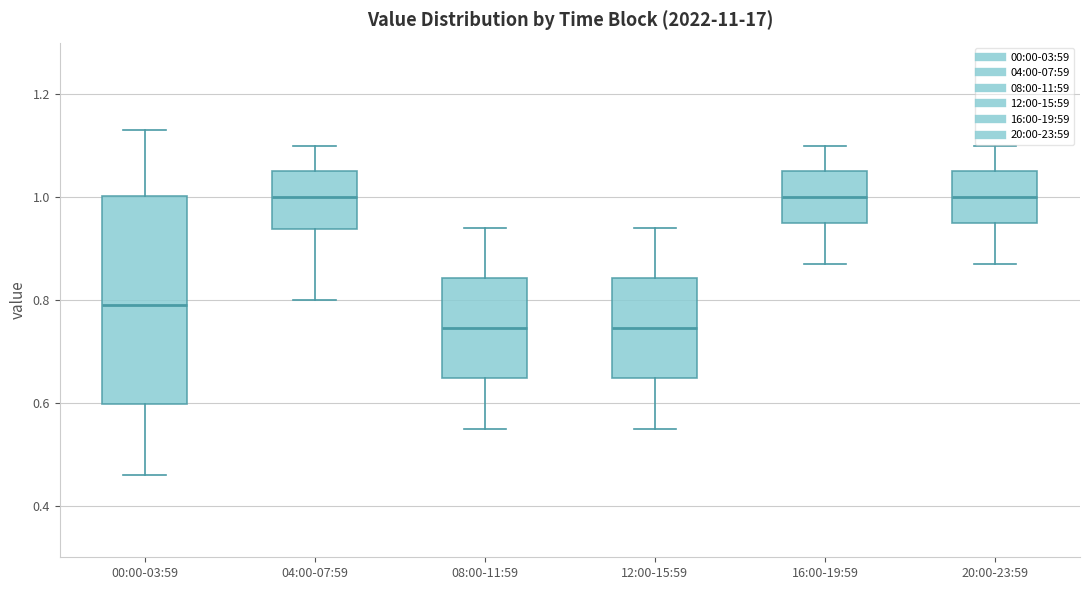

Comparing the boxes themselves (not the whiskers), which one is the tallest?

00:00-03:59